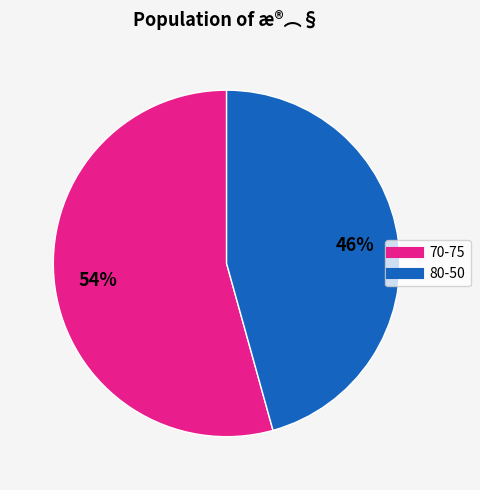

To the nearest percent, what is the average slice percentage?

50%